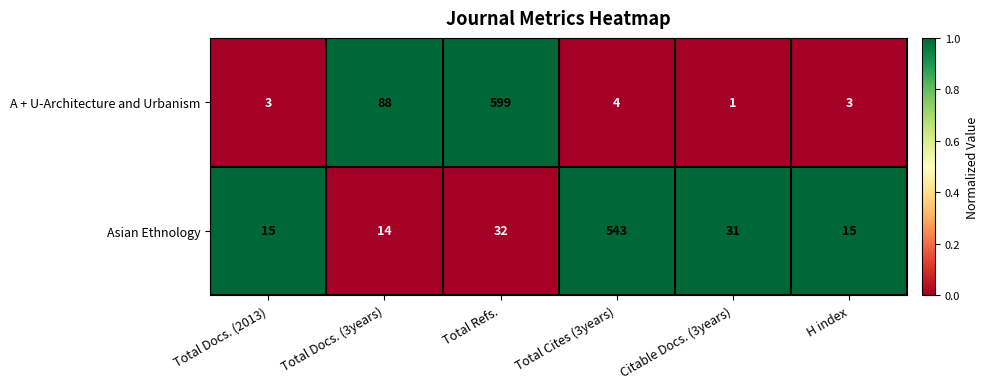

Which series has the widest spread of values?

A + U-Architecture and Urbanism